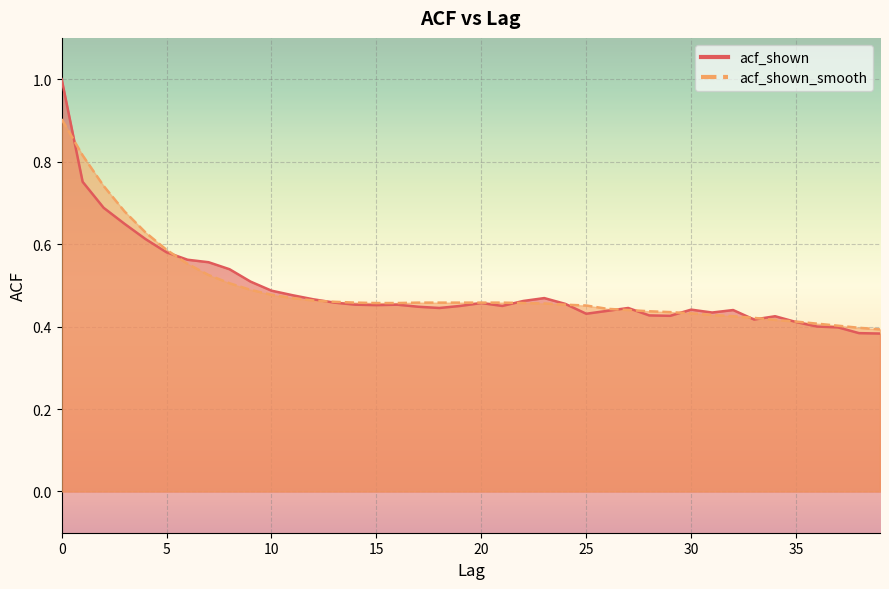

True or false: acf_shown and acf_shown_smooth cross at least once.

True